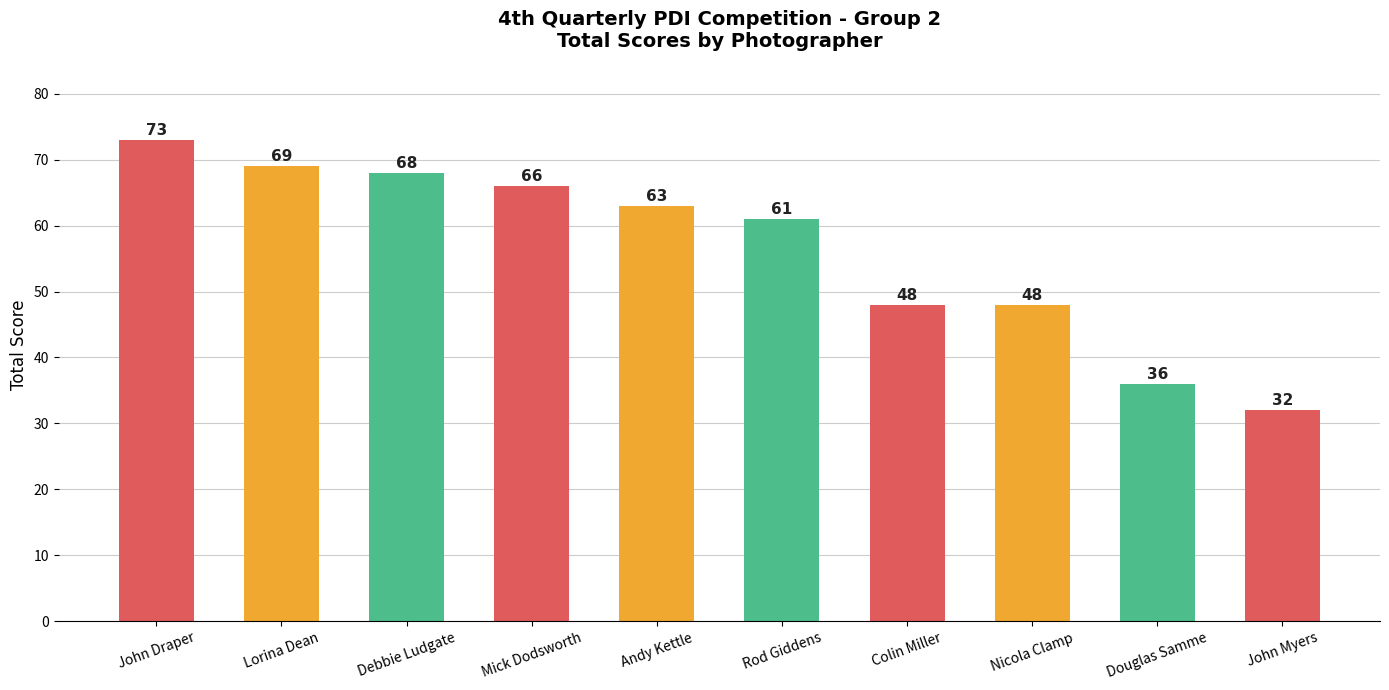

What is the value of the 1st bar from the left?

73